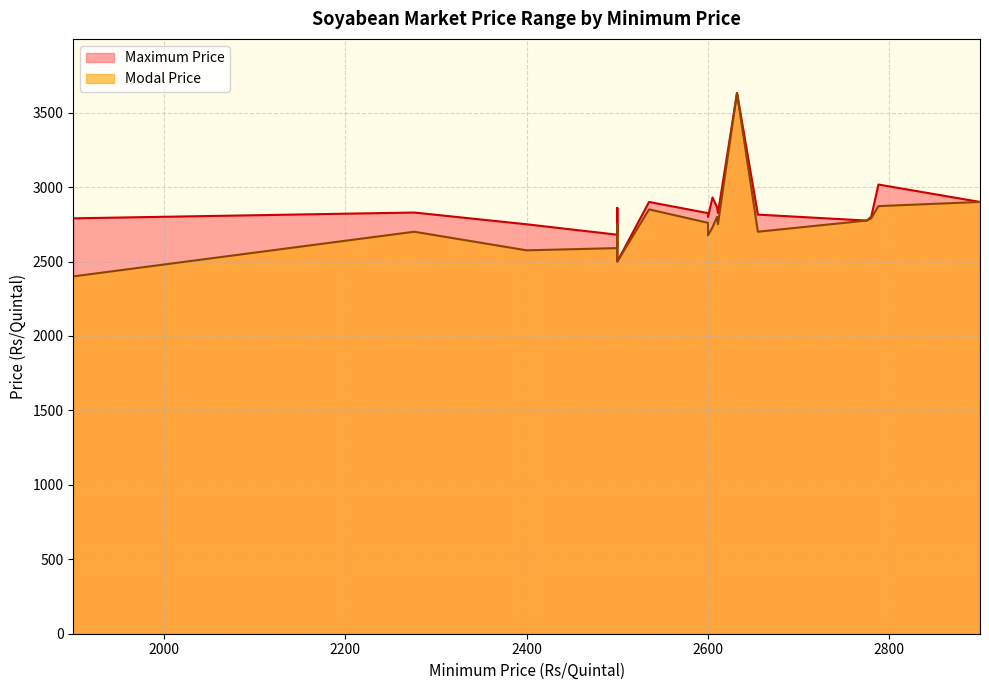

Is the value of Maximum Price at 2500 greater than the value of Modal Price at 2500?

Yes